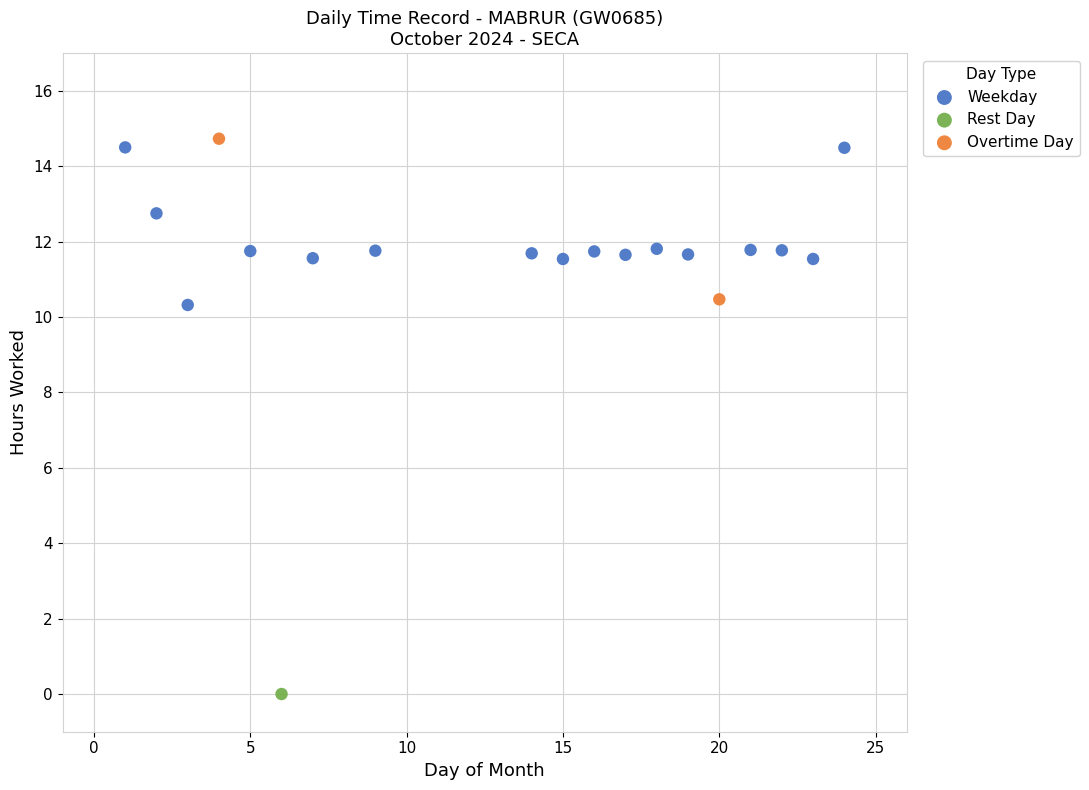

What are all the series names shown in the legend?

Weekday, Rest Day, Overtime Day